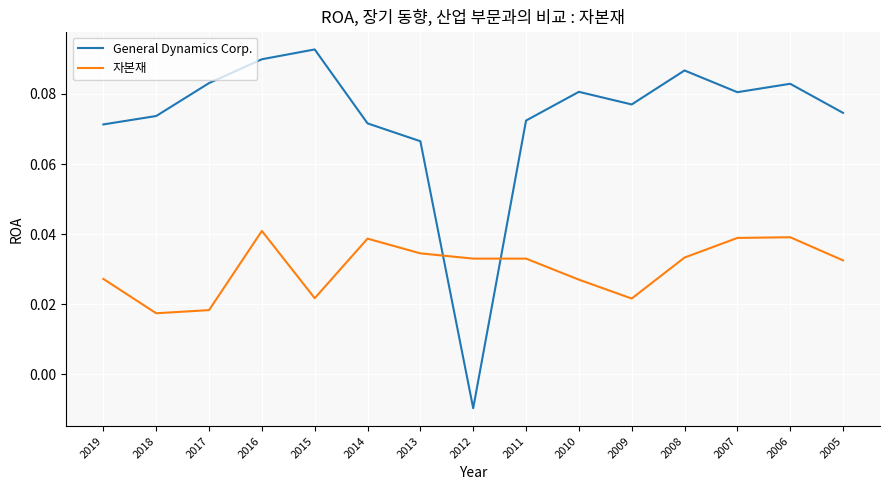

Where is the first local maximum for General Dynamics Corp.?

2015